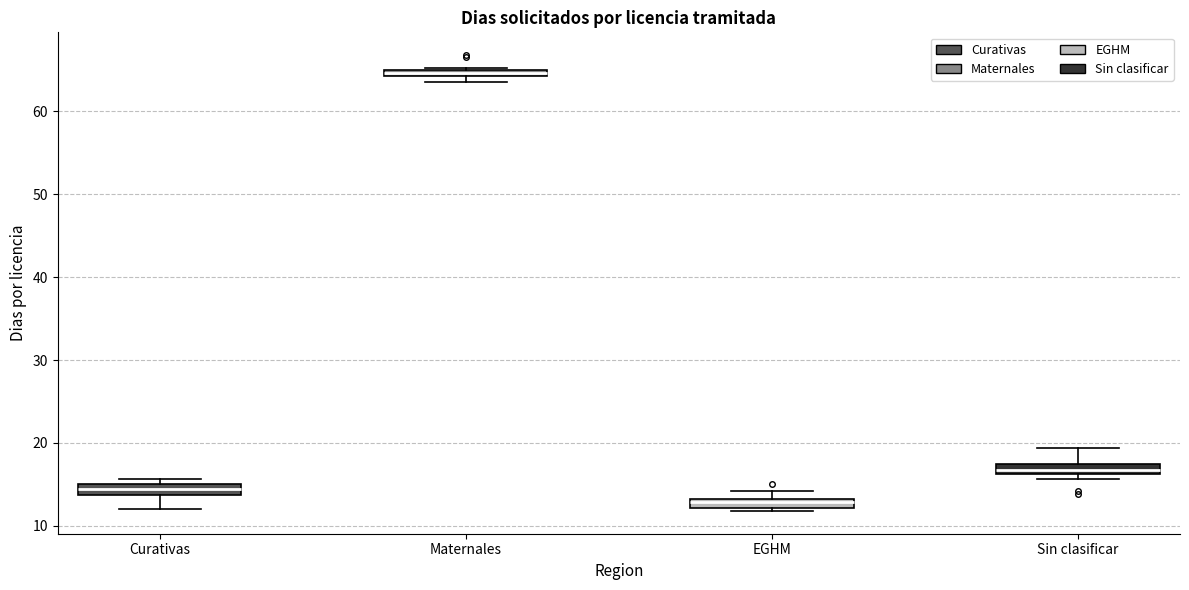

Where is the upper edge of the box for Curativas on the y-axis? The values are not printed on the chart, so give them approximately, as read against the axis.

15